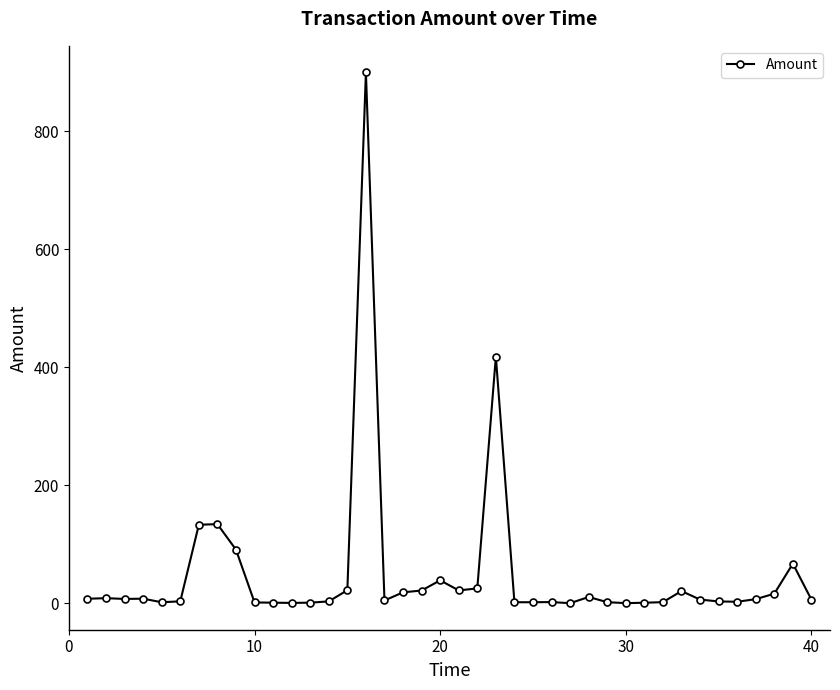

Does the chart have visible grid lines?

No